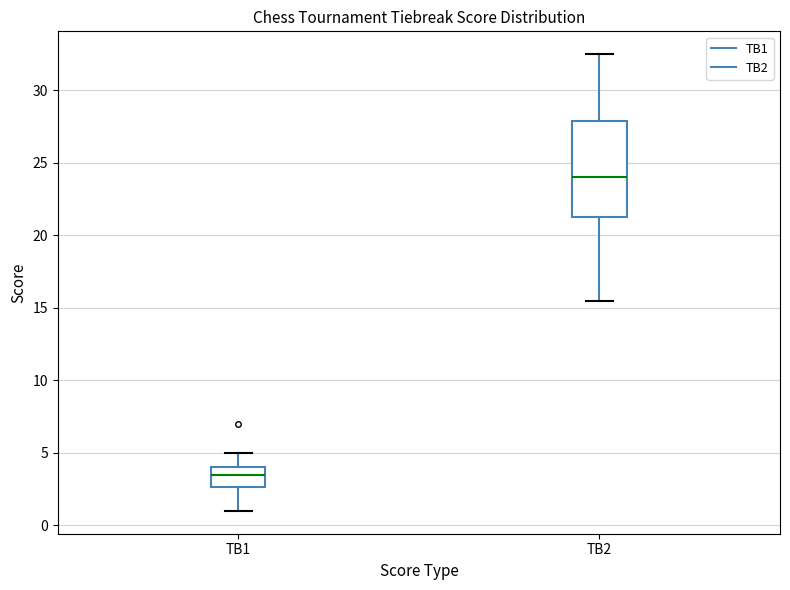

Where does the upper whisker of the box for TB2 end on the y-axis? The values are not printed on the chart, so give them approximately, as read against the axis.

32.5